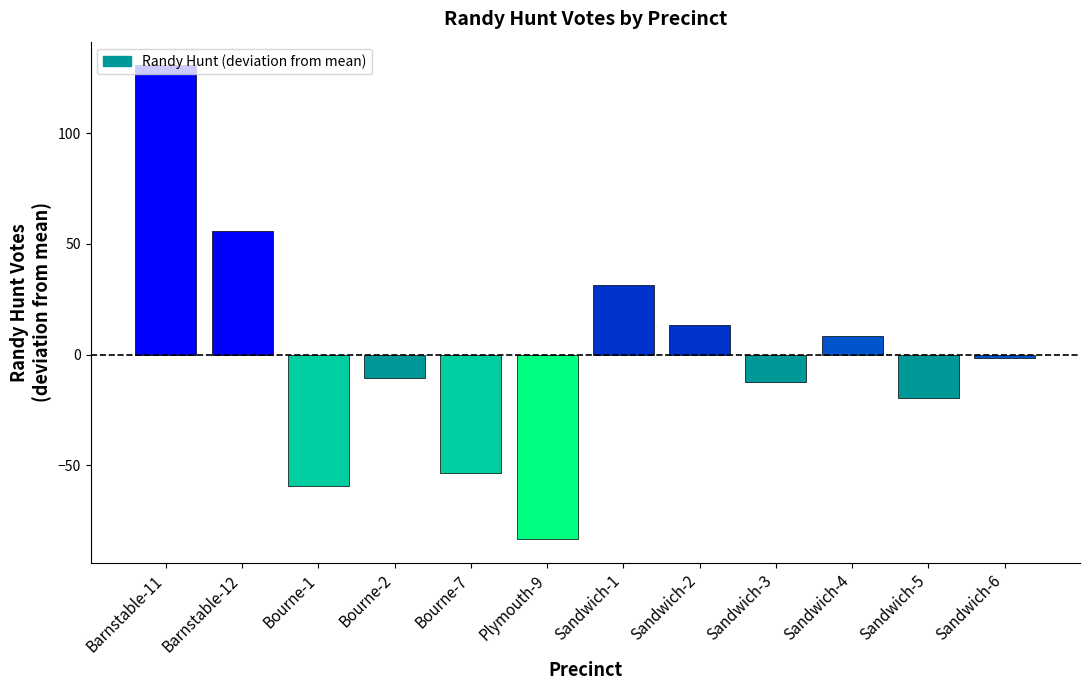

The value at Barnstable-11 is 176.5. True or false?

False